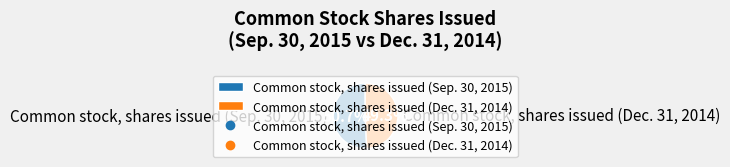

What is the largest slice in the pie chart?

Common stock, shares issued (Sep. 30, 2015)